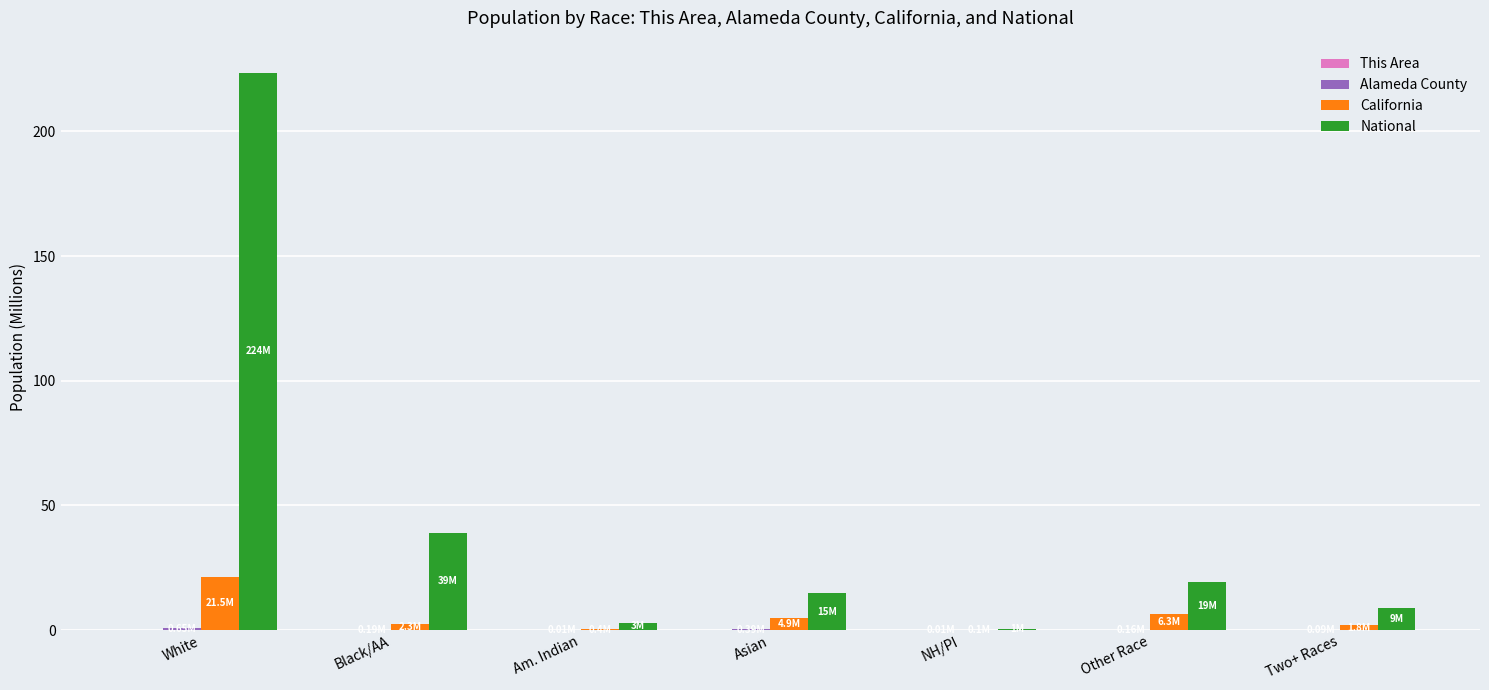

How many categories are shown in the chart?

7